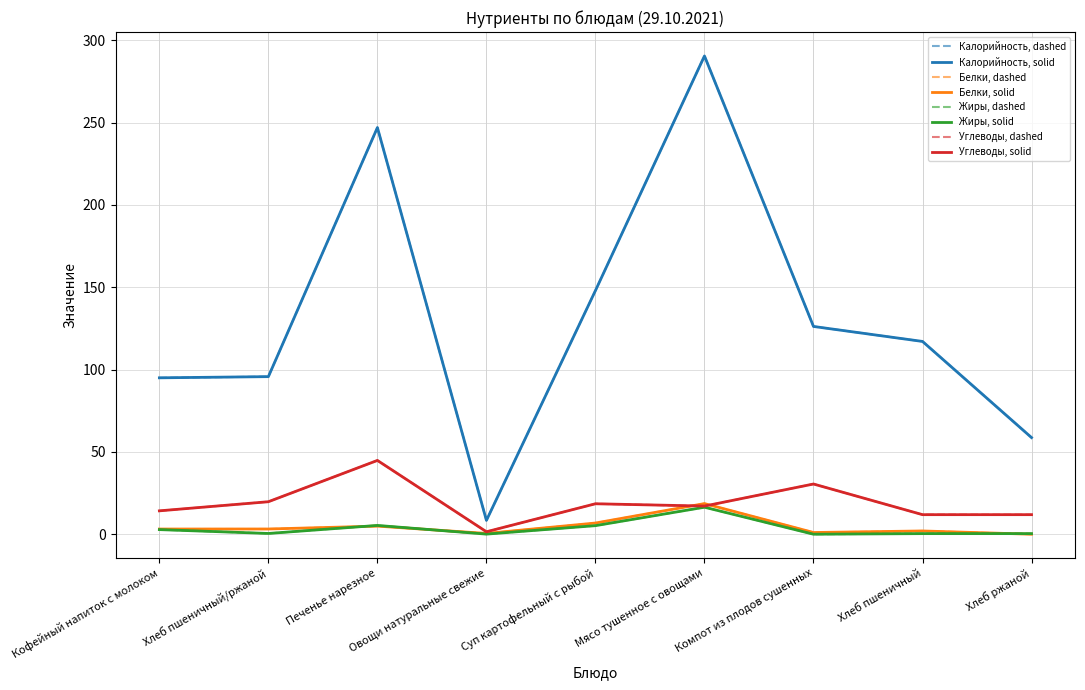

How many lines are shown in the chart?

8